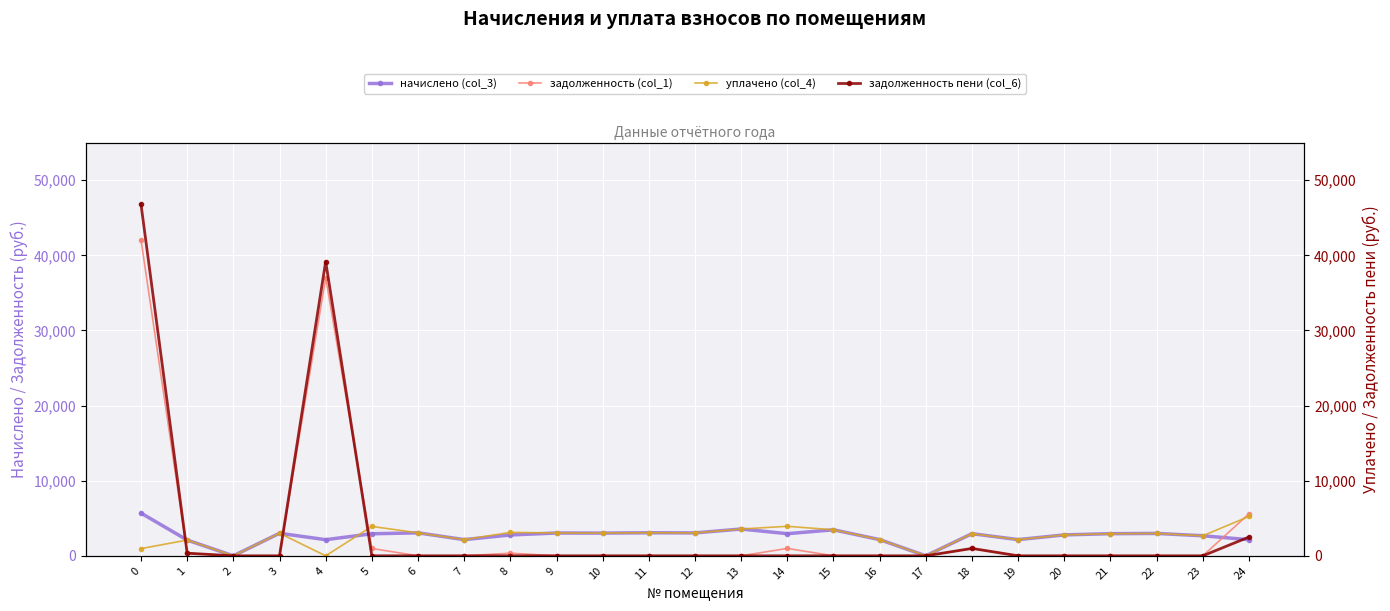

What is the spread (max minus min) of values at 10?

3023.3